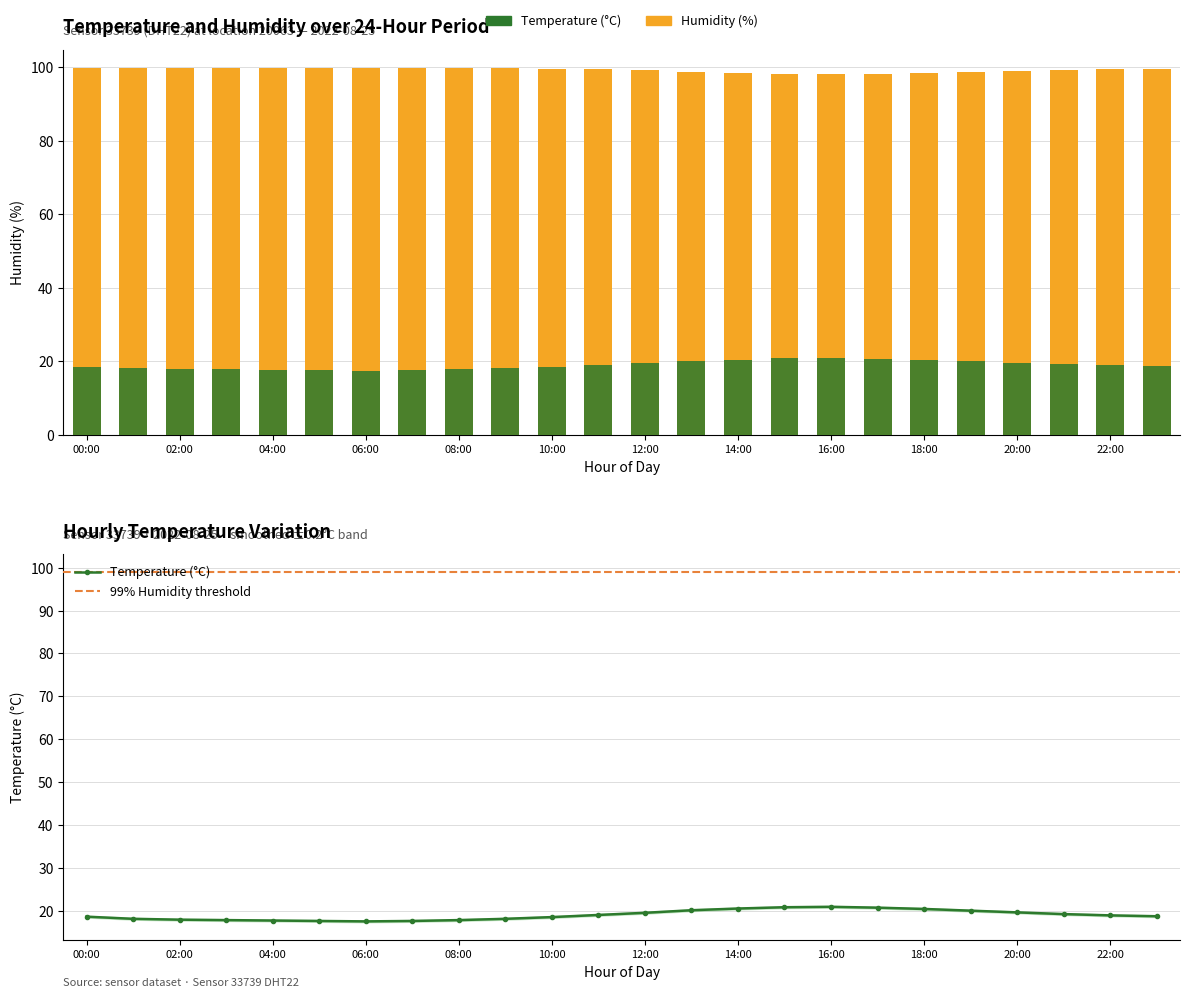

What is the greatest value displayed?

99.9